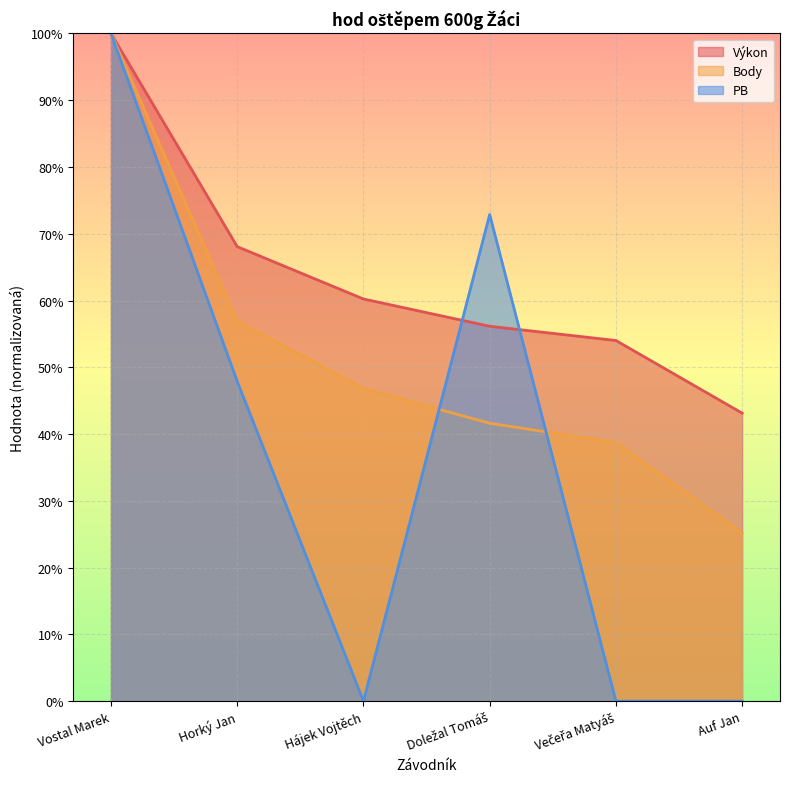

Is it true that Body equals 35.2 at Auf Jan?

False